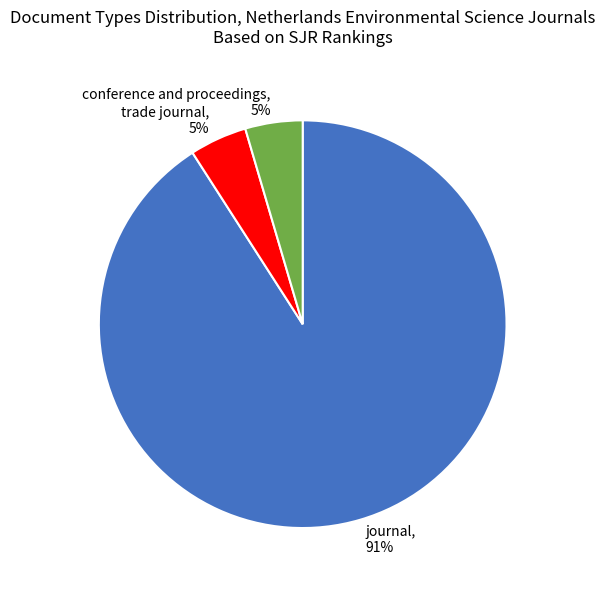

Between journal, 91% and trade journal, 5%, which is larger?

journal, 91%